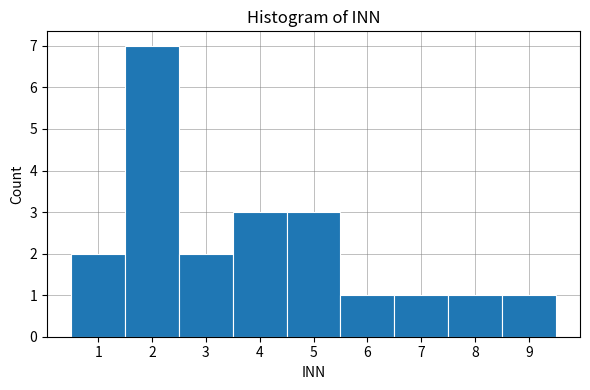

Reading left to right, list every bar in this chart as the range it spans on the x-axis followed by its height. The values are not printed on the chart, so give them approximately, as read against the axis.

0.5 to 1.5: 2
1.5 to 2.5: 7
2.5 to 3.5: 2
3.5 to 4.5: 3
4.5 to 5.5: 3
5.5 to 6.5: 1
6.5 to 7.5: 1
7.5 to 8.5: 1
8.5 to 9.5: 1